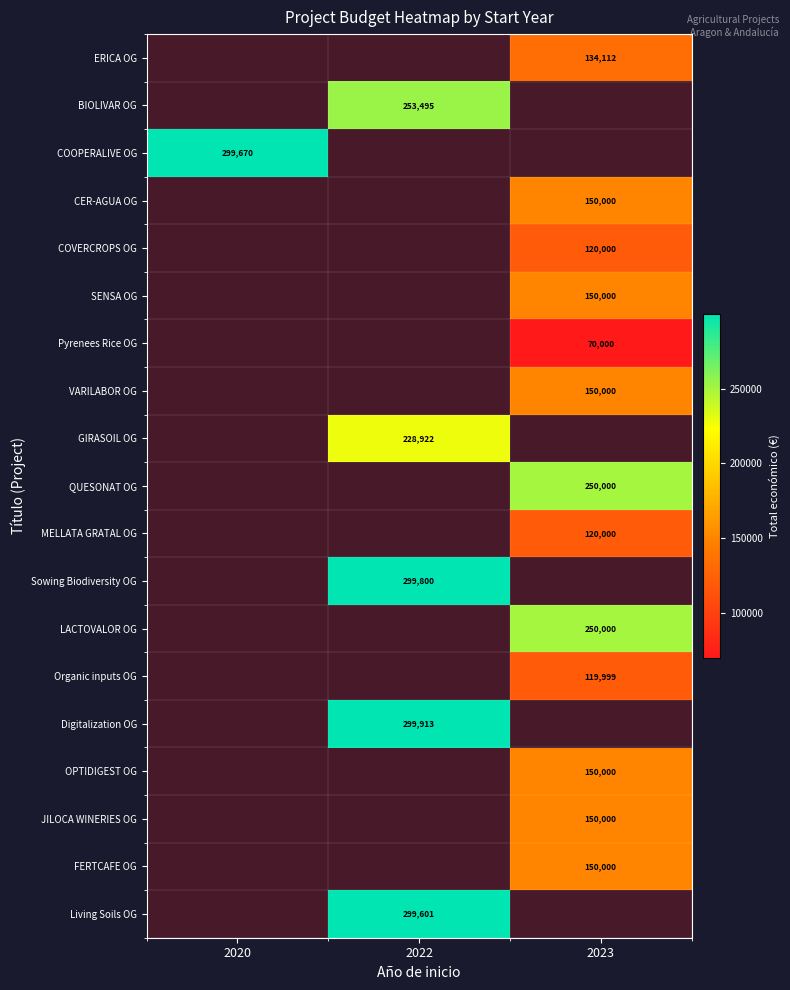

Is it true that SENSA OG equals 150000 at 2023?

True